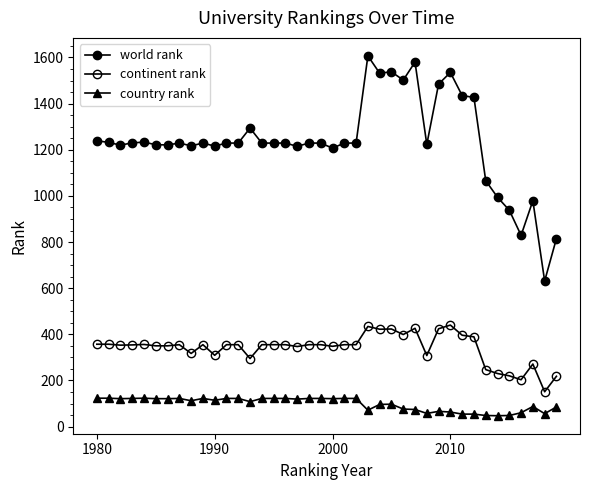

How many lines are shown in the chart?

3